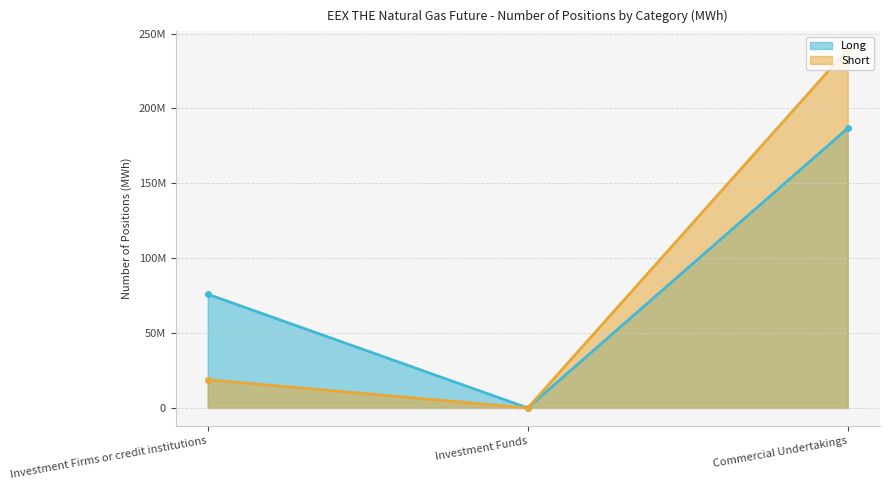

What is the average value of the Long series?

87561484